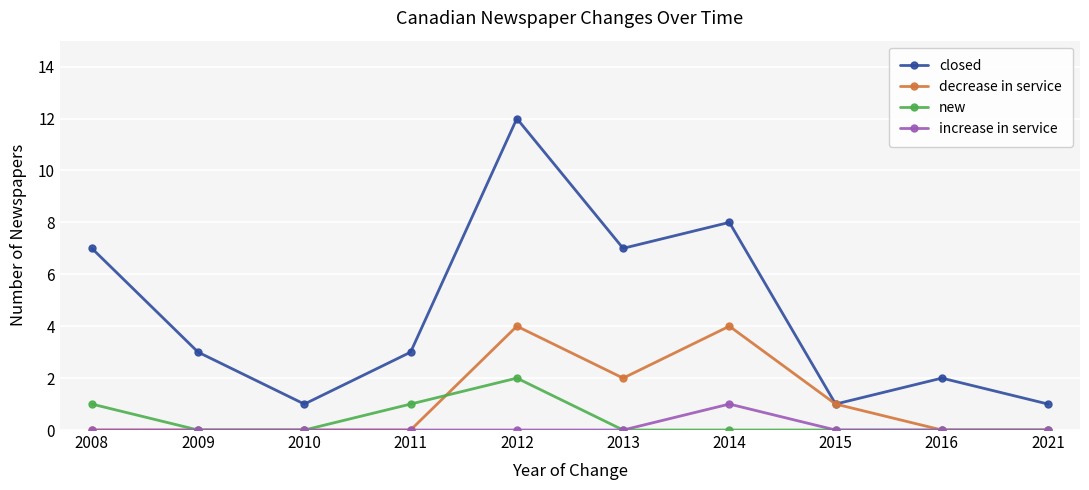

How many series are shown in this chart?

4